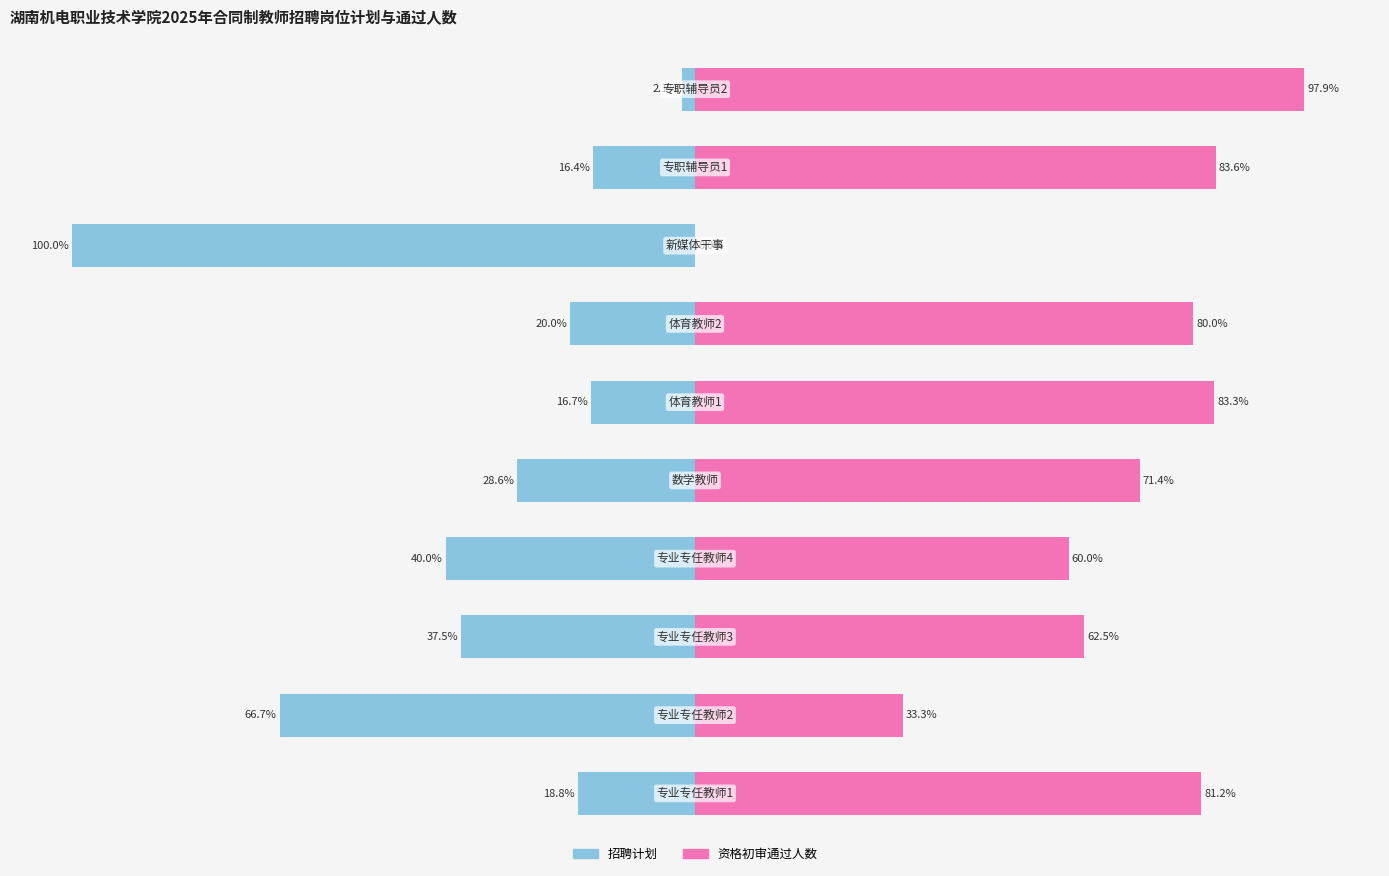

Reading left to right, list all the values displayed in this chart.

招聘计划: -18.8	-66.7	-37.5	-40.0	-28.6	-16.7	-20.0	-100.0	-16.4	-2.1
资格初审通过人数: 81.2	33.3	62.5	60.0	71.4	83.3	80.0	0.0	83.6	97.9